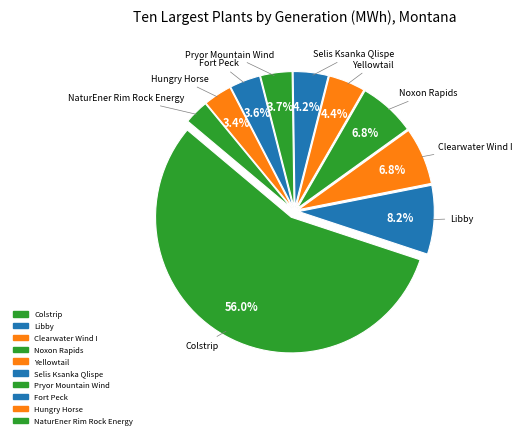

The Pryor Mountain Wind slice represents 4% of the pie. True or false?

True